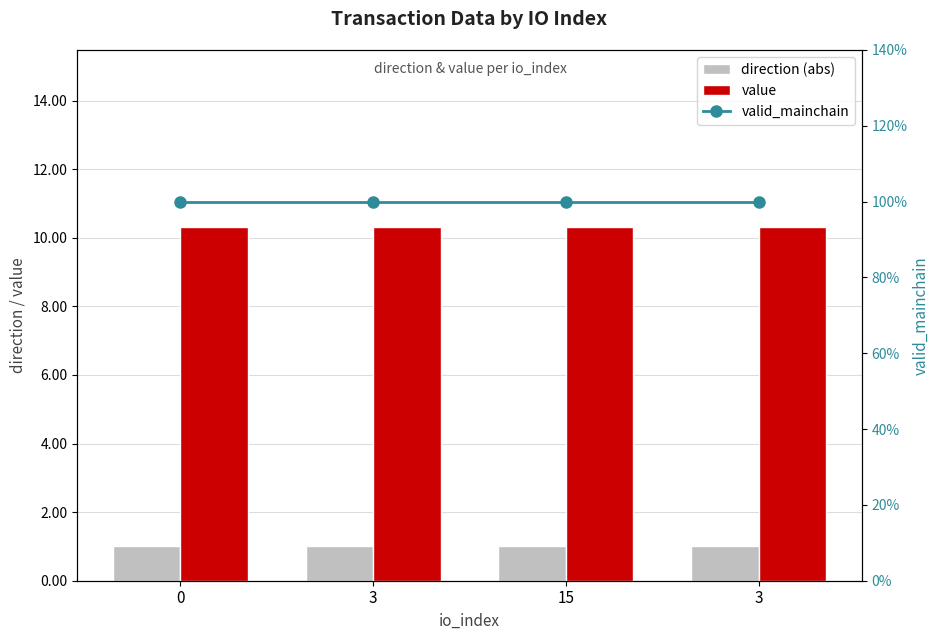

What are all the series names shown in the legend?

direction (abs), value, valid_mainchain